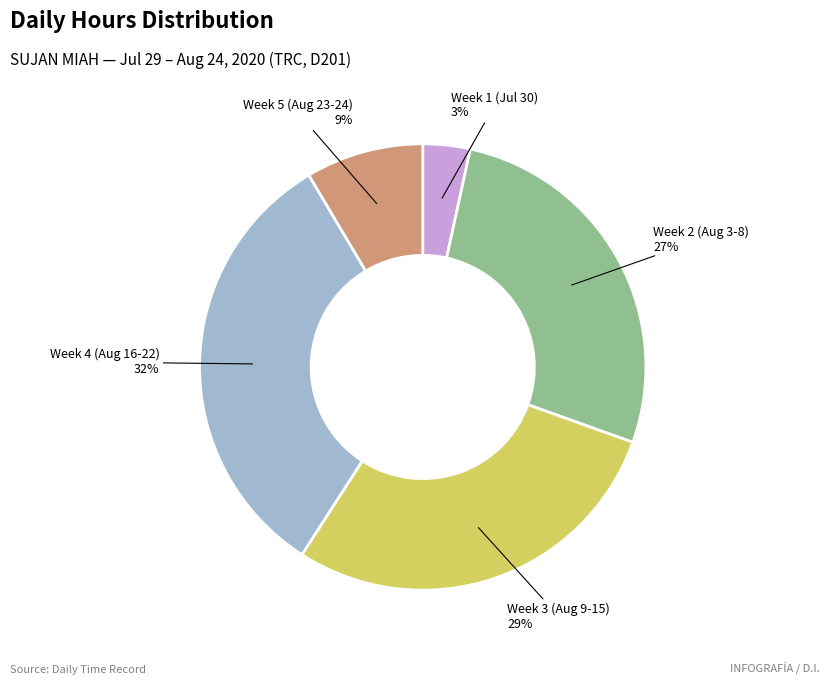

To the nearest percent, what is the average slice percentage?

20%